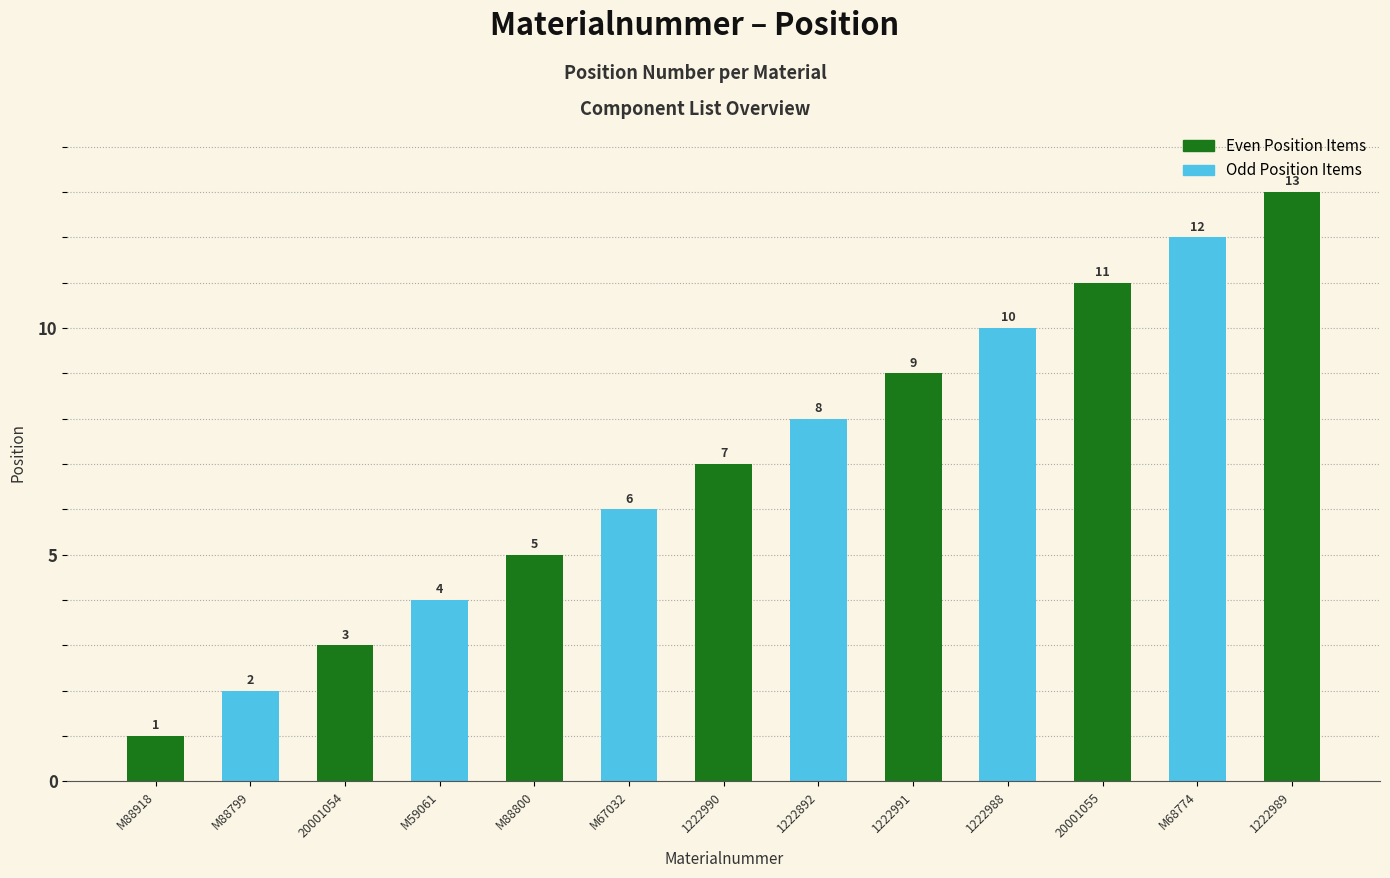

Which category has the highest value across all series?

1222989